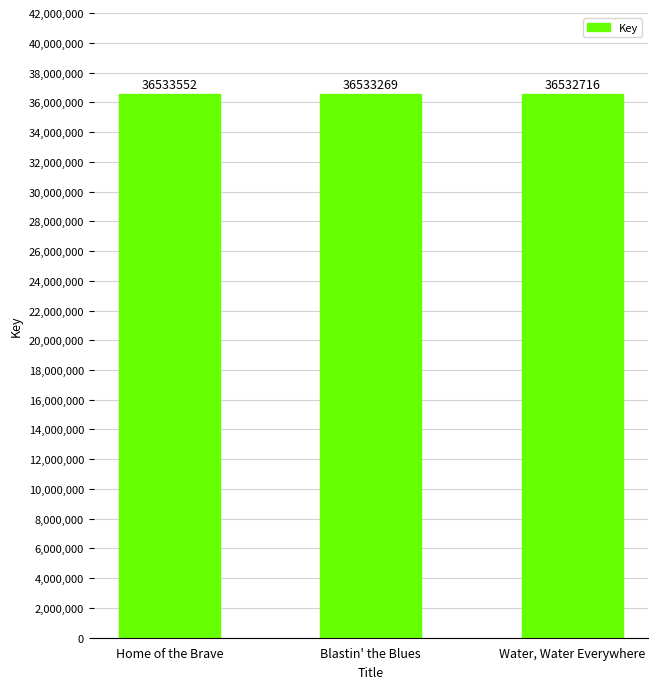

What is the label of the 2nd bar from the right?

Blastin' the Blues